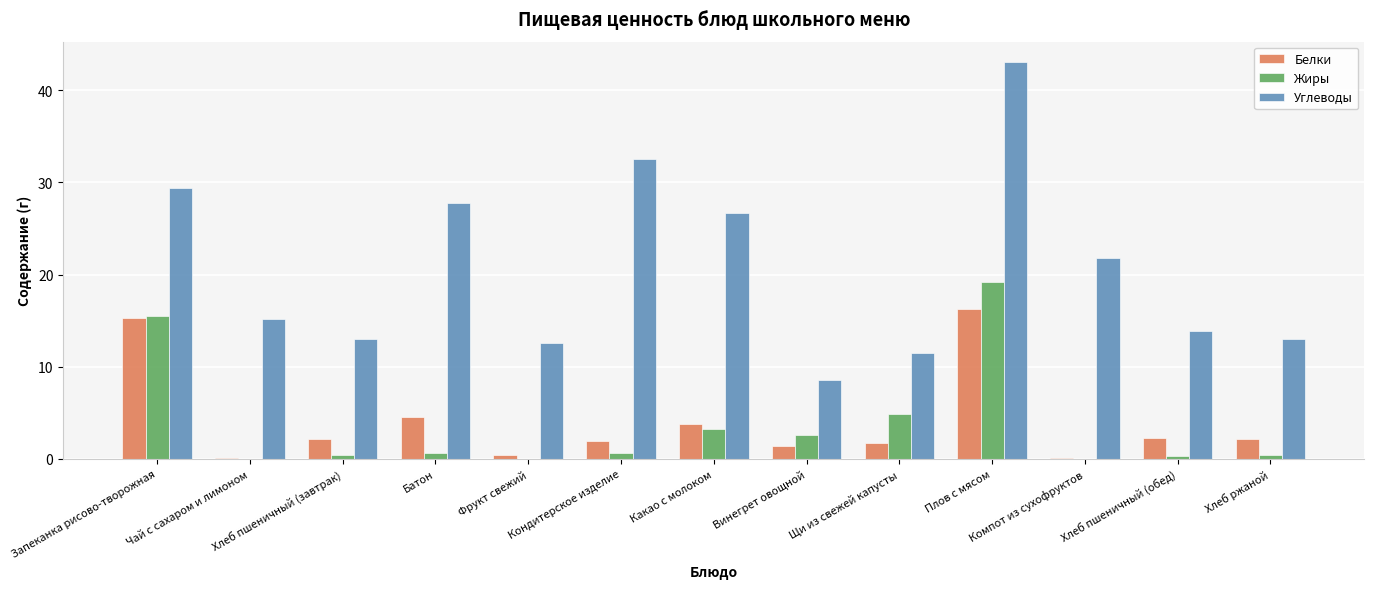

What are all the series names shown in the legend?

Белки, Жиры, Углеводы